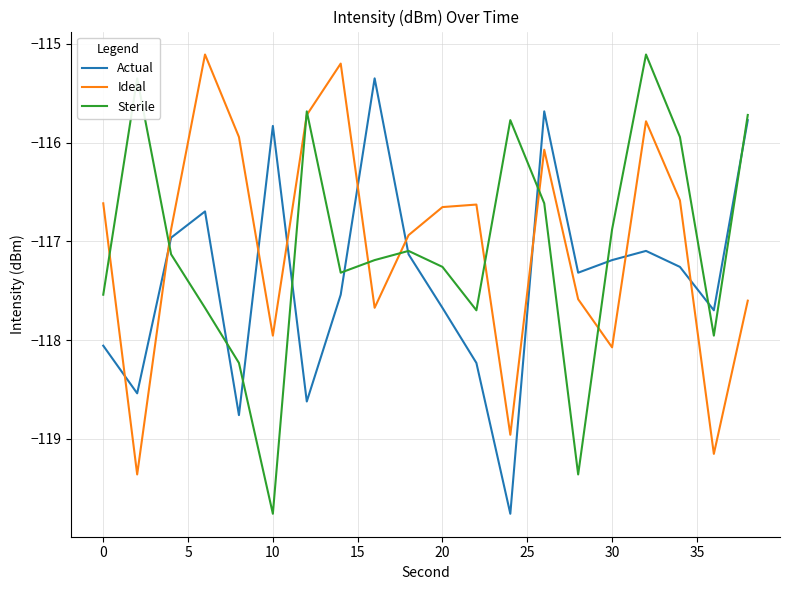

Which series has the widest spread of values?

Sterile